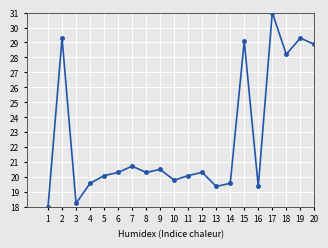

Where is the first local minimum?

3